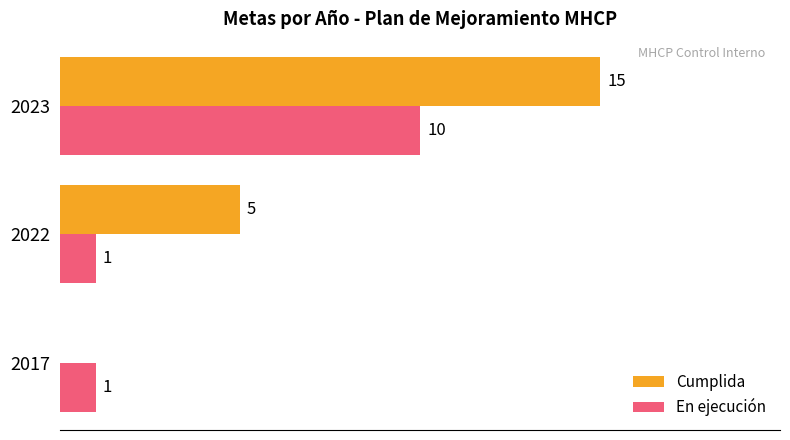

Is the value of Cumplida at 2023 greater than the value of En ejecución at 2023?

Yes